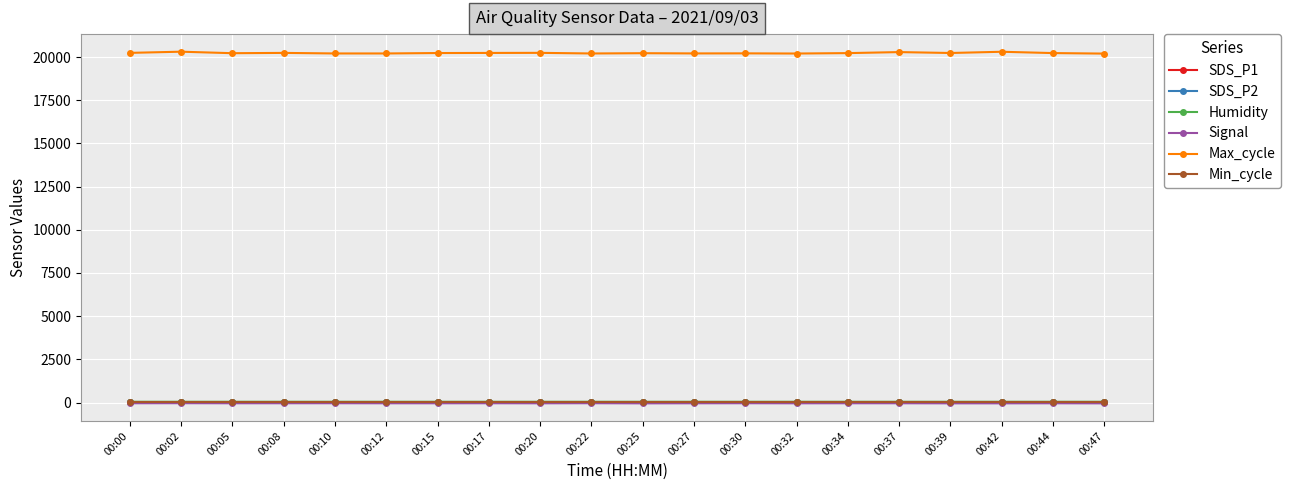

True or false: Signal has more than 1 interior local peaks.

True